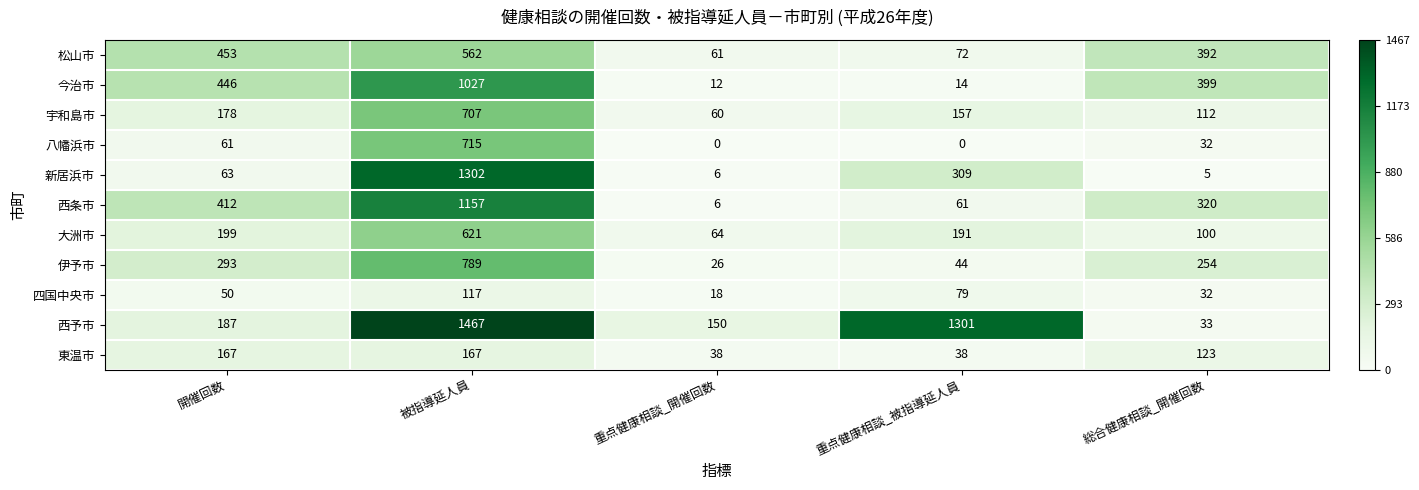

How many categories are shown in the chart?

5